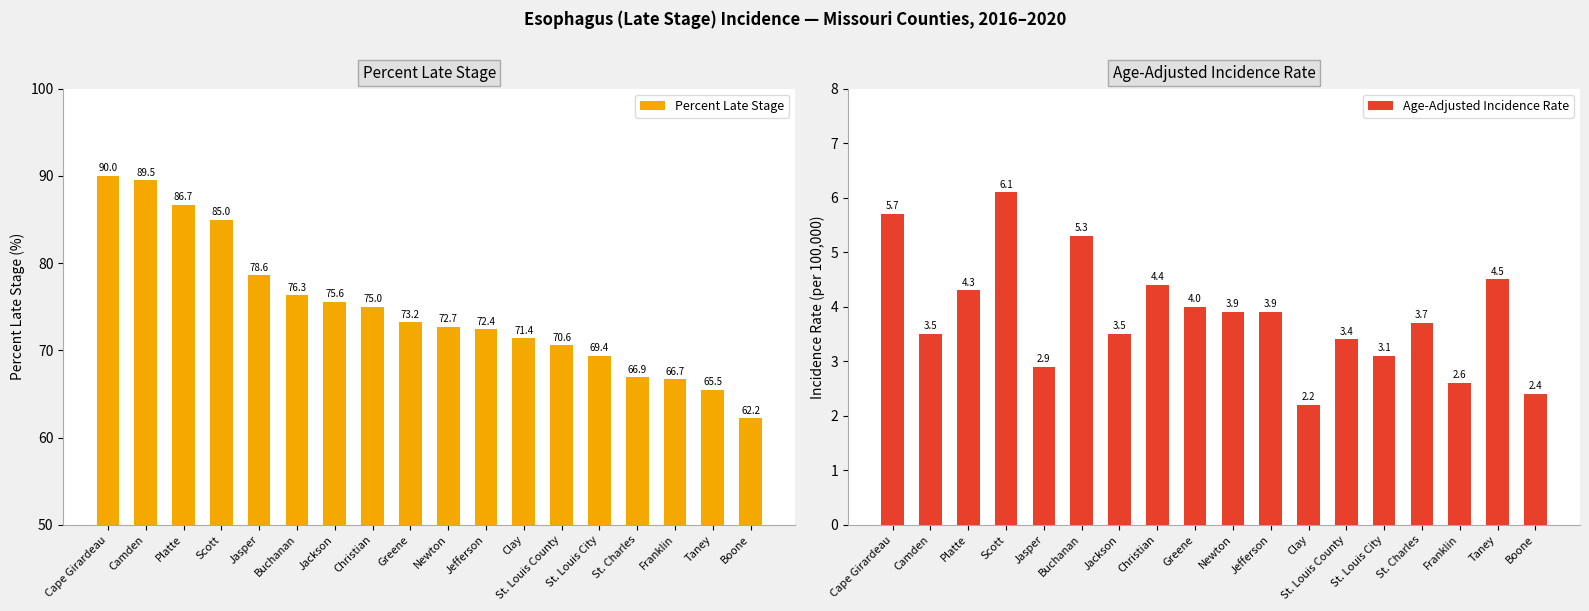

Reading left to right, what are all the values shown in this chart?

Percent Late Stage: Cape Girardeau=90.0	Camden=89.5	Platte=86.7	Scott=85.0	Jasper=78.6	Buchanan=76.3	Jackson=75.6	Christian=75.0	Greene=73.2	Newton=72.7	Jefferson=72.4	Clay=71.4	St. Louis County=70.6	St. Louis City=69.4	St. Charles=66.9	Franklin=66.7	Taney=65.5	Boone=62.2
Age-Adjusted Incidence Rate: Cape Girardeau=5.7	Camden=3.5	Platte=4.3	Scott=6.1	Jasper=2.9	Buchanan=5.3	Jackson=3.5	Christian=4.4	Greene=4.0	Newton=3.9	Jefferson=3.9	Clay=2.2	St. Louis County=3.4	St. Louis City=3.1	St. Charles=3.7	Franklin=2.6	Taney=4.5	Boone=2.4